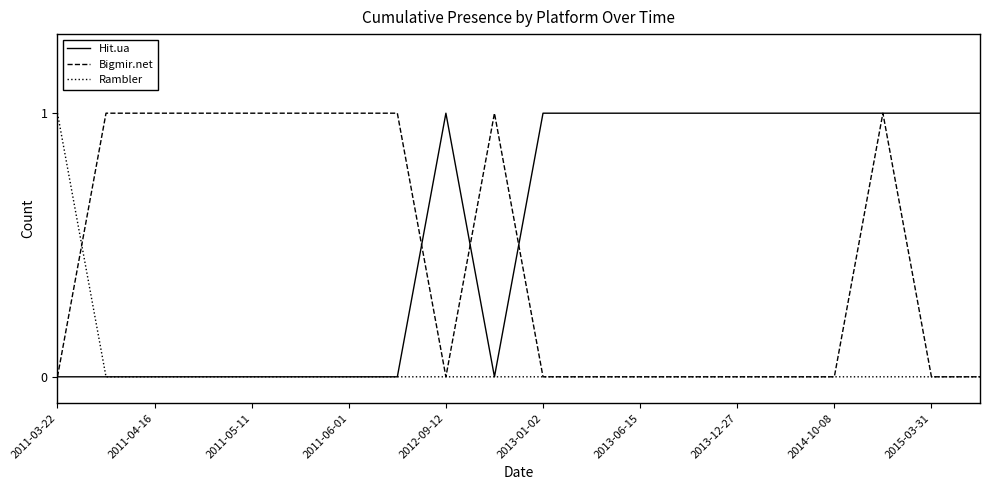

Which series has the largest total across all categories?

Hit.ua